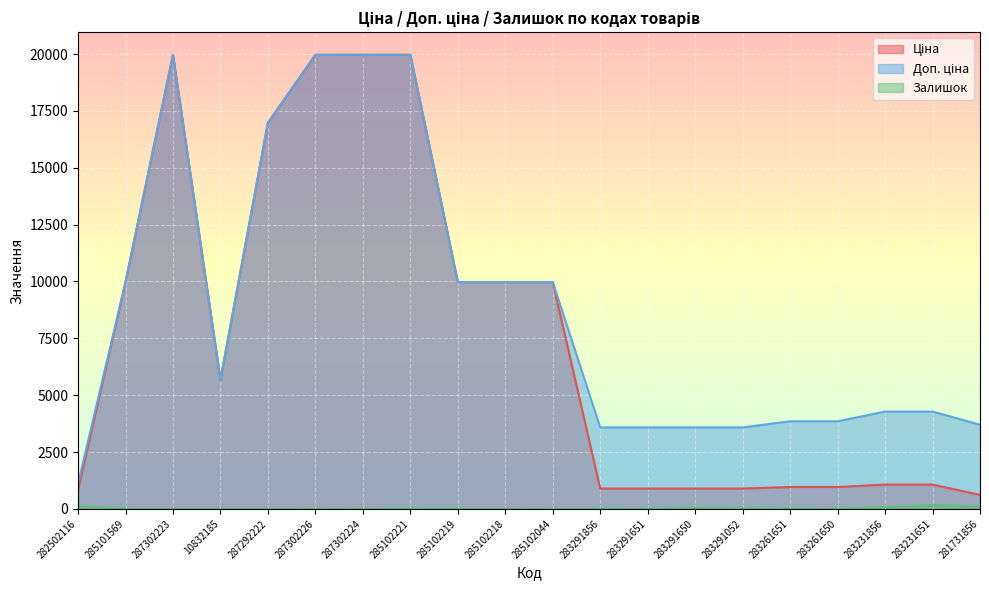

Reading right to left, transcribe all the data shown in this chart.

Ціна: 281731856=617.0	283231651=1069.8	283231856=1069.8	283261650=963.5	283261651=963.5	283291052=895.9	283291650=895.9	283291651=895.9	283291856=895.9	285102044=9975.0	285102218=9975.0	285102219=9975.0	285102221=19964.2	287302224=19964.2	287302226=19964.2	287292222=16976.3	10832185=5673.8	287302223=19964.2	285101569=9975.0	282502116=818.5
Доп. ціна: 281731856=3701.9	283231651=4279.1	283231856=4279.1	283261650=3854.0	283261651=3854.0	283291052=3583.6	283291650=3583.6	283291651=3583.6	283291856=3583.6	285102044=9975.0	285102218=9975.0	285102219=9975.0	285102221=19964.2	287302224=19964.2	287302226=19964.2	287292222=16976.3	10832185=5673.8	287302223=19964.2	285101569=9975.0	282502116=1109.2
Залишок: 281731856=94.0	283231651=172.0	283231856=78.0	283261650=6.0	283261651=9.0	283291052=27.0	283291650=43.0	283291651=7.0	283291856=9.0	285102044=1.0	285102218=3.0	285102219=9.0	285102221=11.0	287302224=3.0	287302226=1.0	287292222=5.0	10832185=3.0	287302223=7.0	285101569=7.0	282502116=125.0